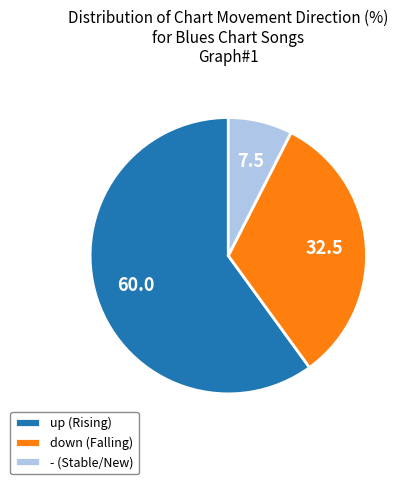

How many slices are in this pie chart?

3